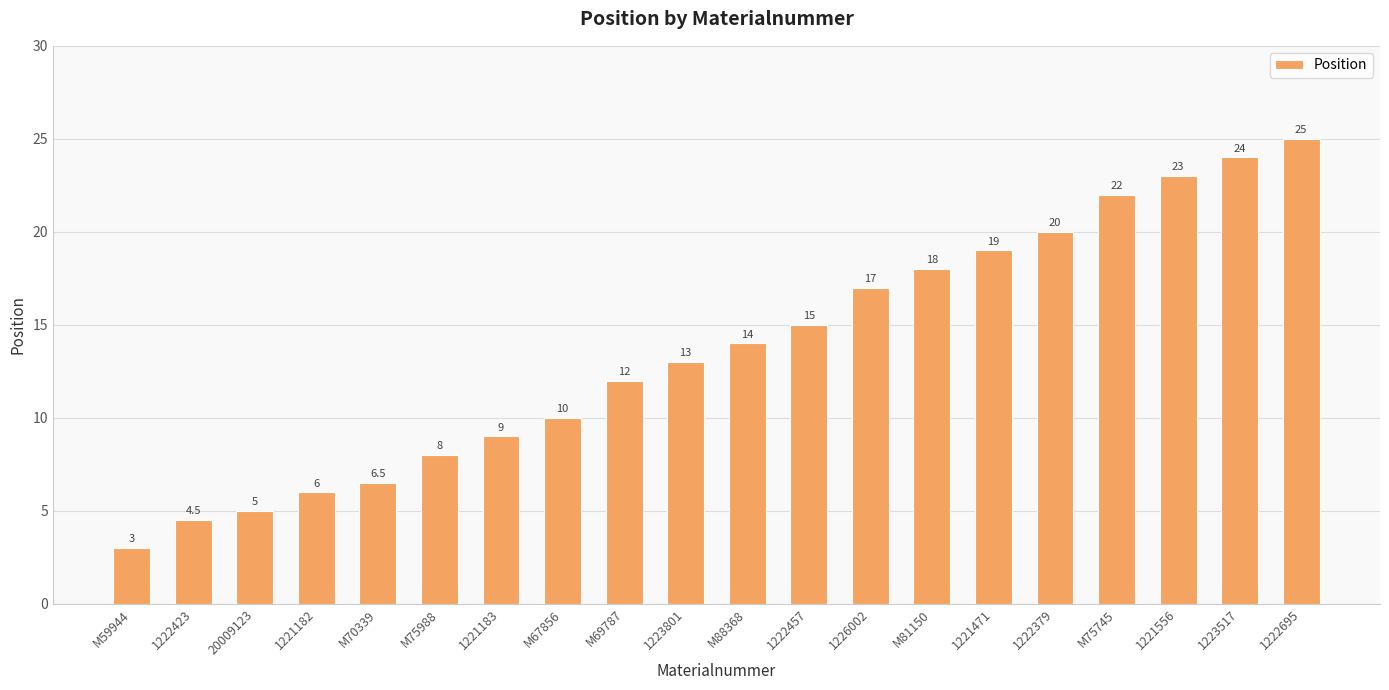

What is the difference between the maximum and minimum values?

22.0